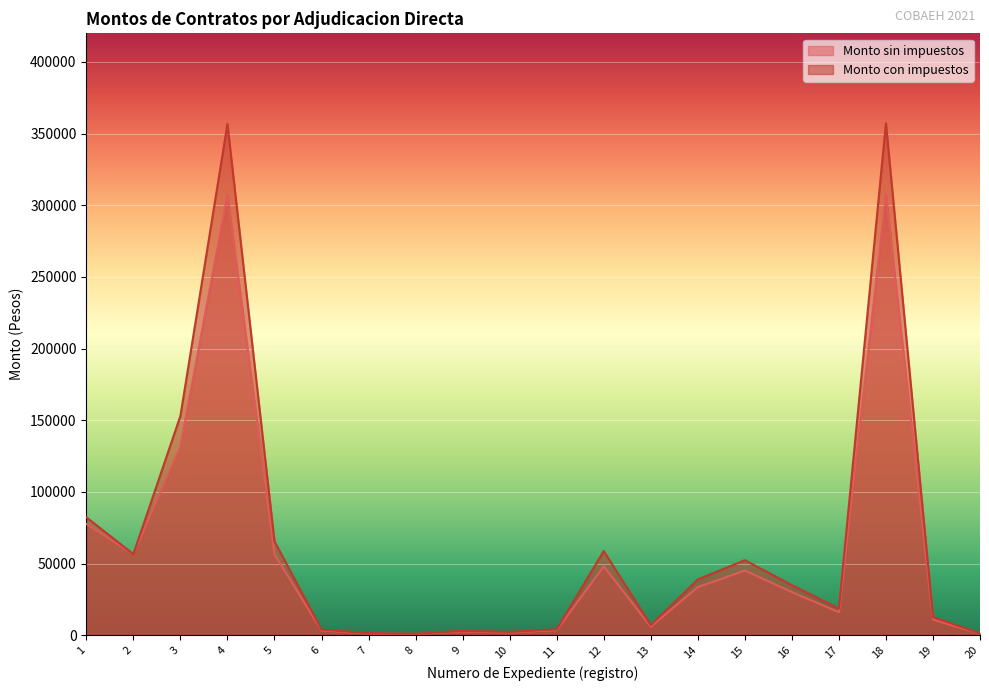

What is the value of the Monto sin impuestos point at the 1st from the left?

77586.2